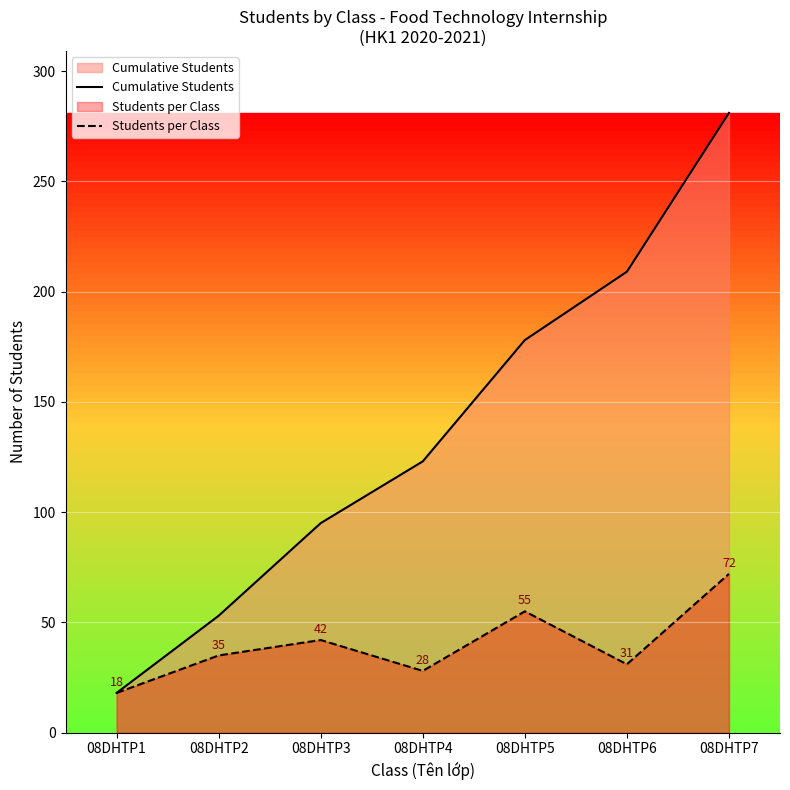

How many values in the Cumulative Students series exceed 123?

3